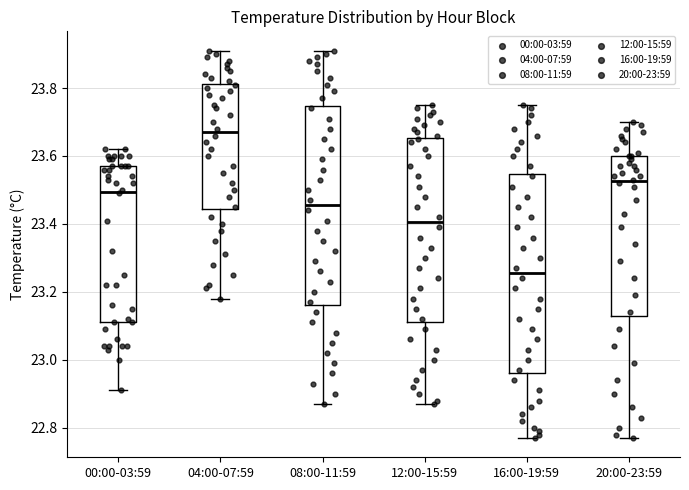

Reading left to right, read every box against the y-axis: the position of its median line, the range the box covers, and the ends of its whiskers. The values are not printed on the chart, so give them approximately, as read against the axis.

00:00-03:59: median 23.50, box 23.12 to 23.58, whiskers 22.92 to 23.62
04:00-07:59: median 23.68, box 23.44 to 23.82, whiskers 23.18 to 23.92
08:00-11:59: median 23.46, box 23.16 to 23.74, whiskers 22.88 to 23.92
12:00-15:59: median 23.40, box 23.12 to 23.66, whiskers 22.88 to 23.76
16:00-19:59: median 23.26, box 22.96 to 23.54, whiskers 22.78 to 23.76
20:00-23:59: median 23.52, box 23.12 to 23.60, whiskers 22.78 to 23.70